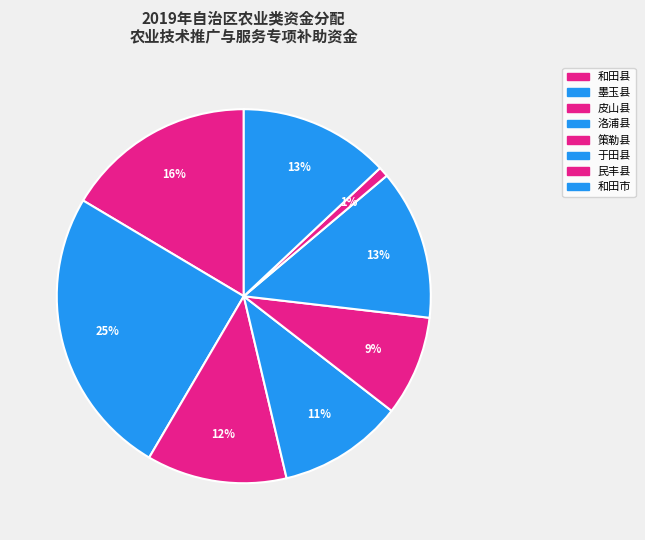

To the nearest percent, what is the difference between the largest and smallest slice percentages?

24%